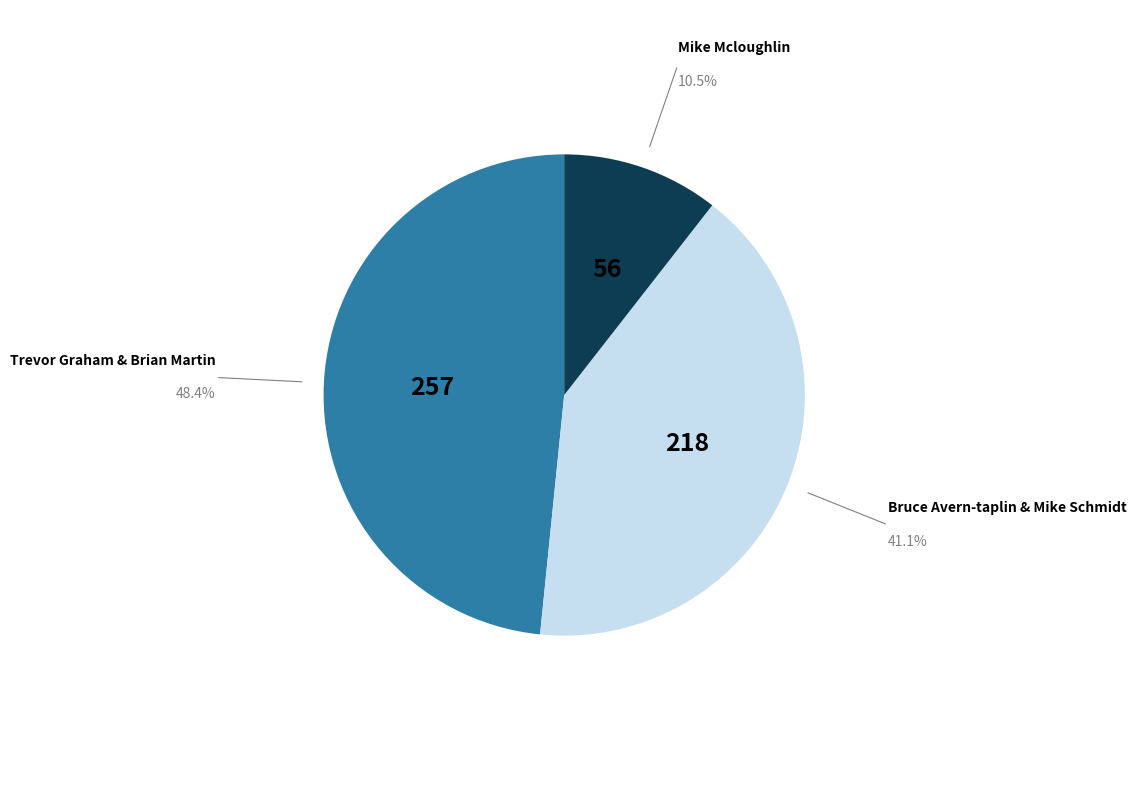

Do Bruce Avern-taplin & Mike Schmidt and Trevor Graham & Brian Martin together represent more than half of the pie?

Yes